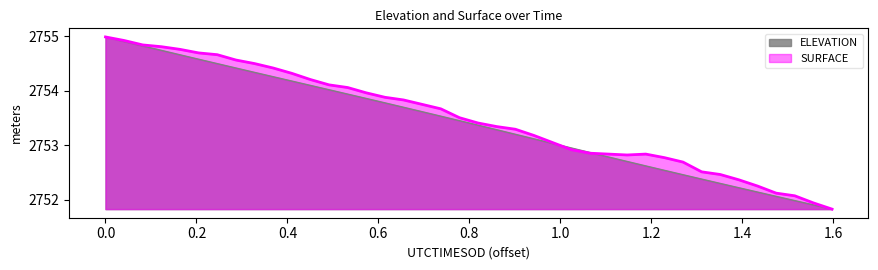

What is the highest value of the SURFACE series?

2755.0